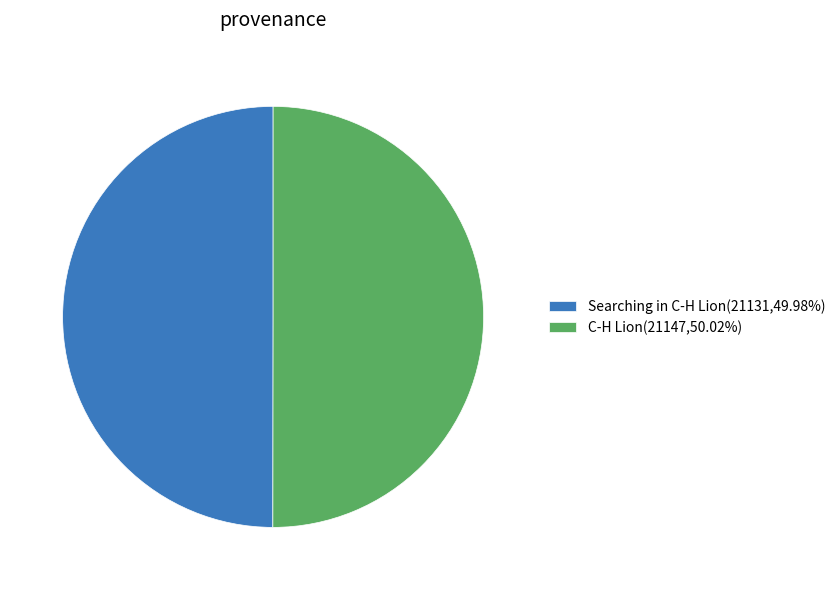

Do Searching in C-H Lion and C-H Lion together represent more than half of the pie?

Yes